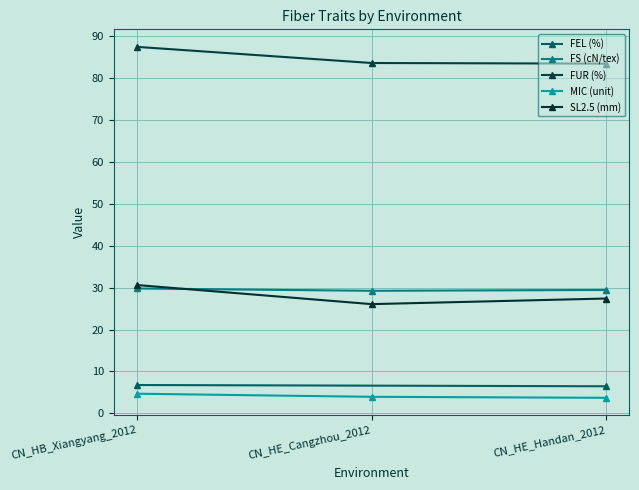

Between CN_HB_Xiangyang_2012 and CN_HE_Cangzhou_2012, which series saw the biggest shift?

SL2.5 (mm)